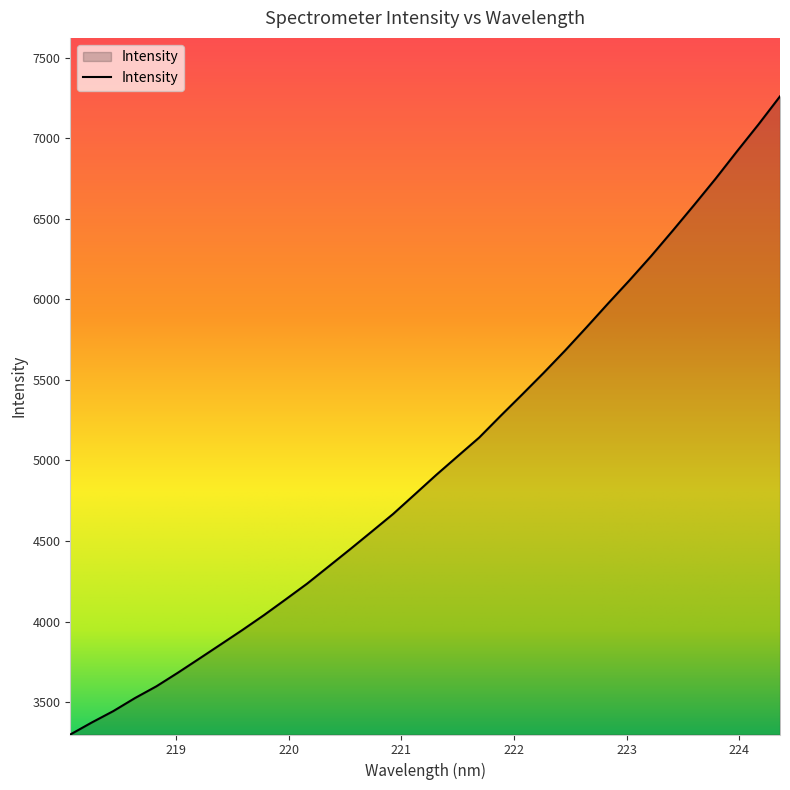

What is the greatest value displayed?

7260.2